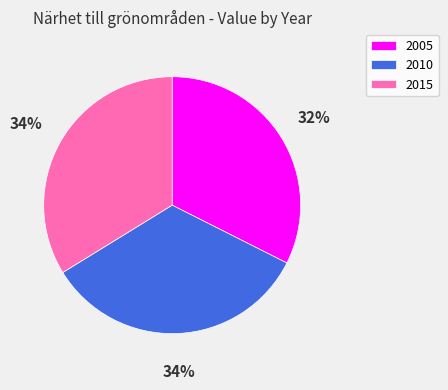

The 2005 slice represents 25% of the pie. True or false?

False